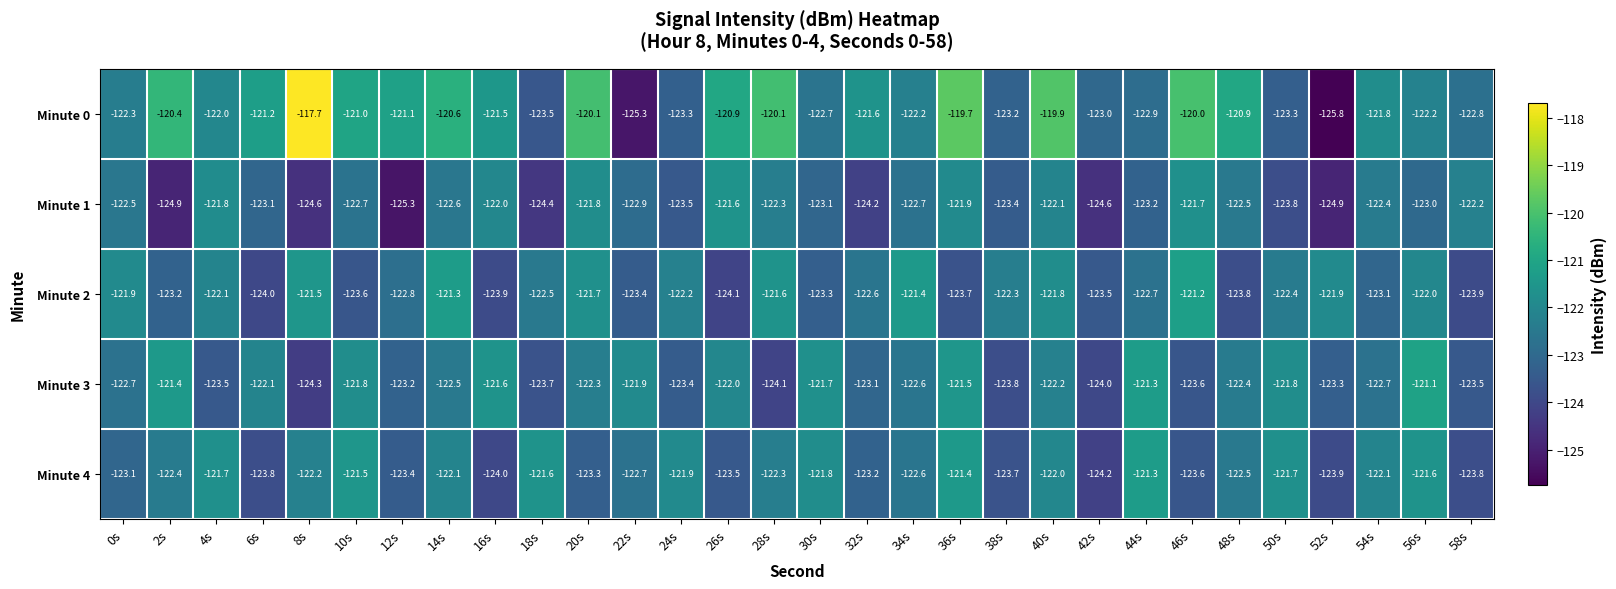

How many categories are shown in the chart?

30